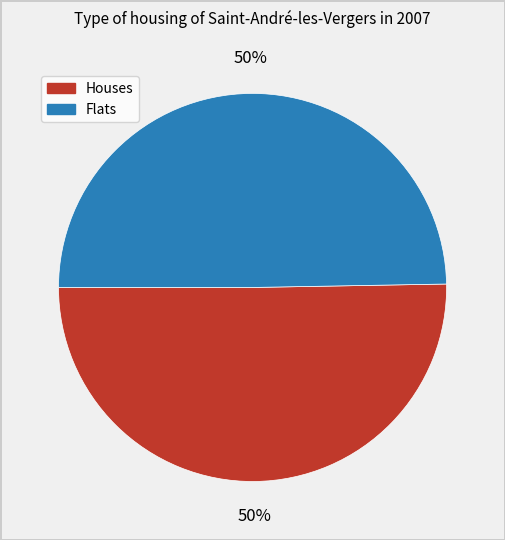

To the nearest percent, what is the average slice percentage?

50%